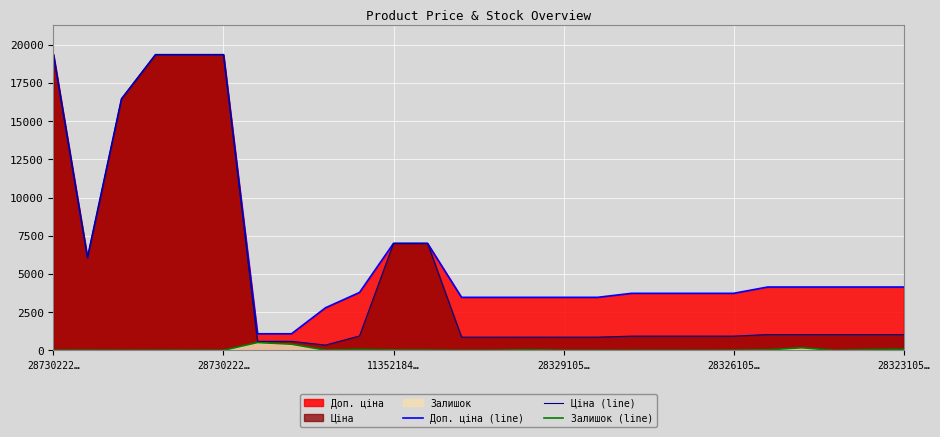

Rank the series by their maximum value, from lowest to highest.

Залишок (line), Доп. ціна (line), Ціна (line)